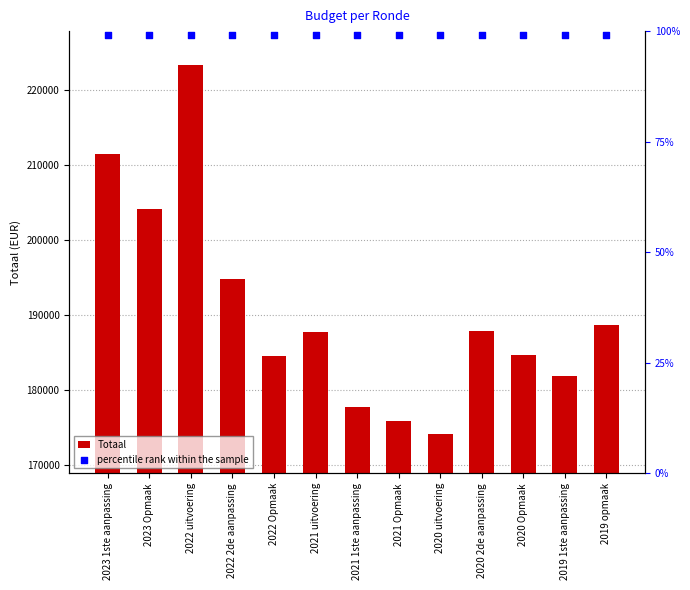

Where is Totaal nearest to the value 198765?

2022 2de aanpassing